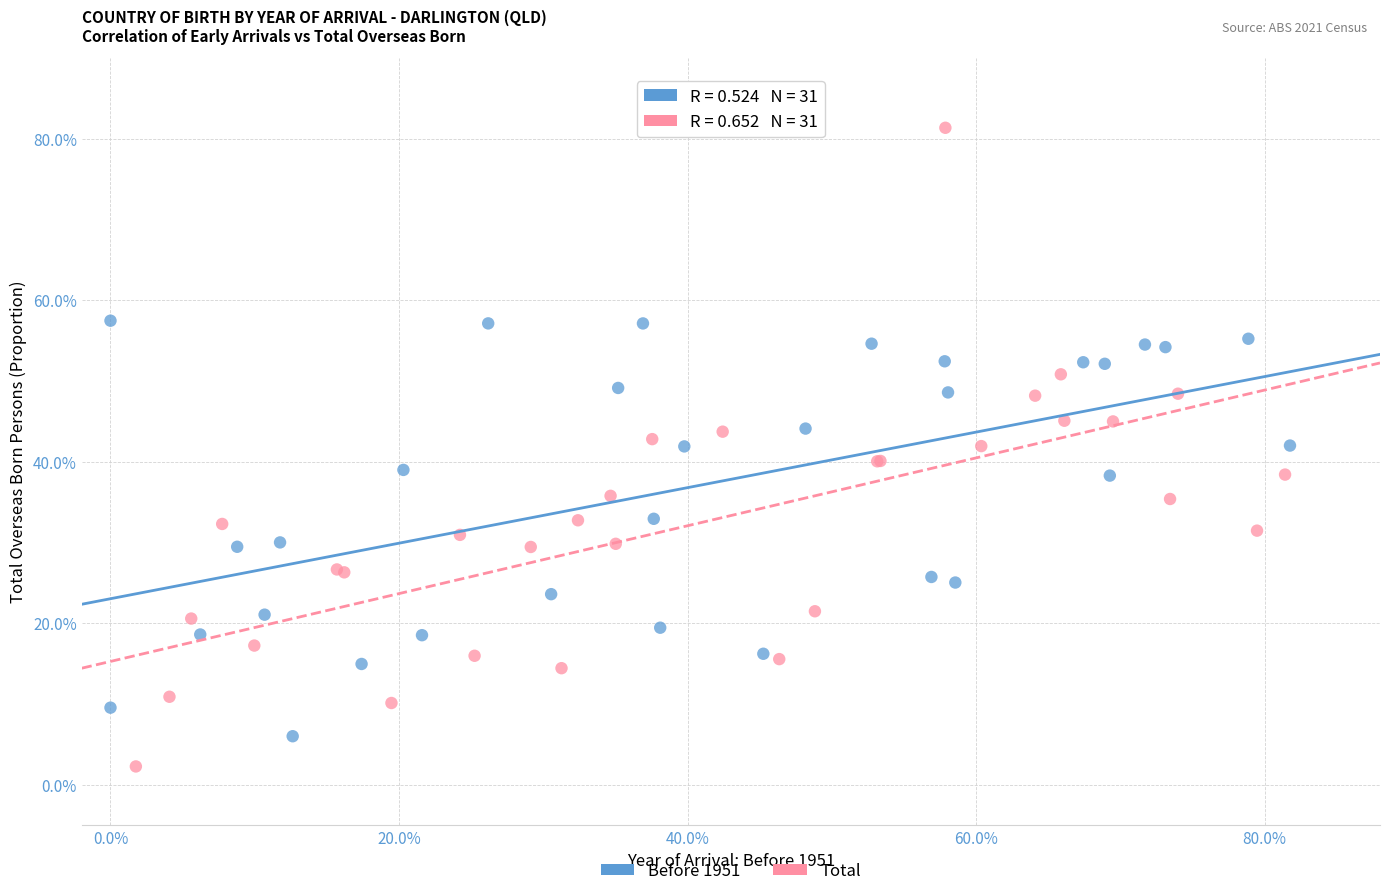

Which series contains the highest Y value?

Total